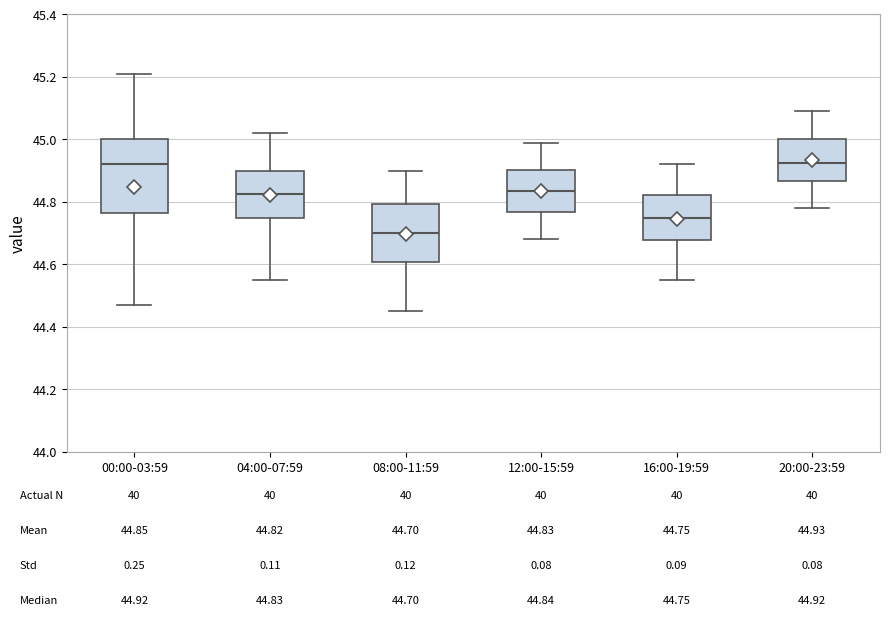

Comparing the boxes themselves (not the whiskers), which one is the tallest?

00:00-03:59